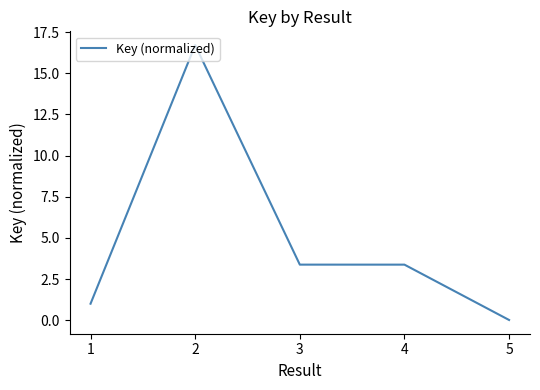

What is the ratio of the value at 1 to the value at 3?

0.3